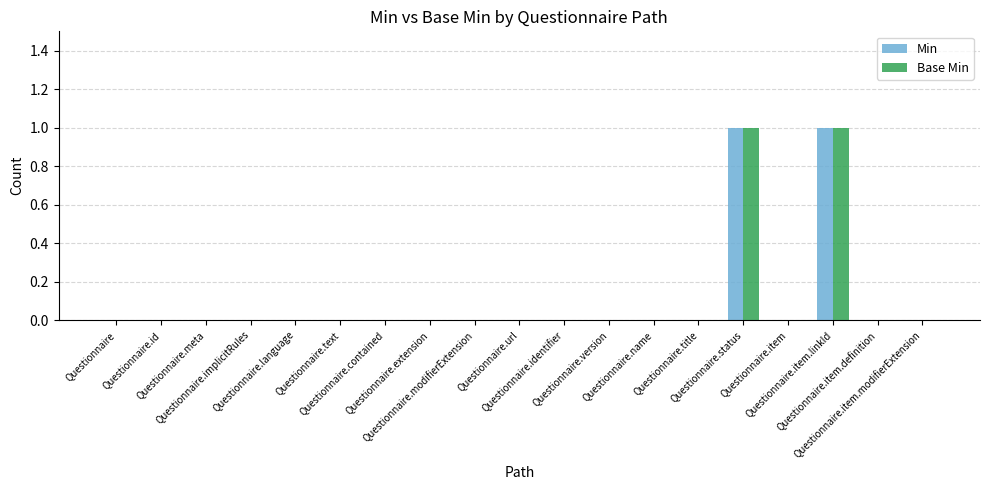

Where is Base Min nearest to the value 0?

Questionnaire